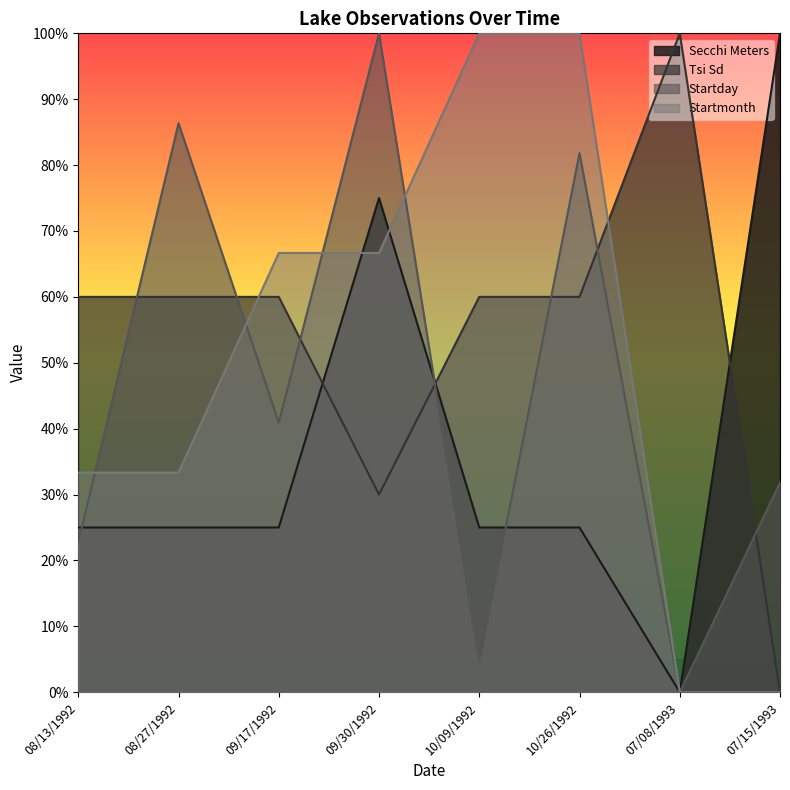

What is the difference between the maximum and second lowest values in the Startmonth series?

100.0